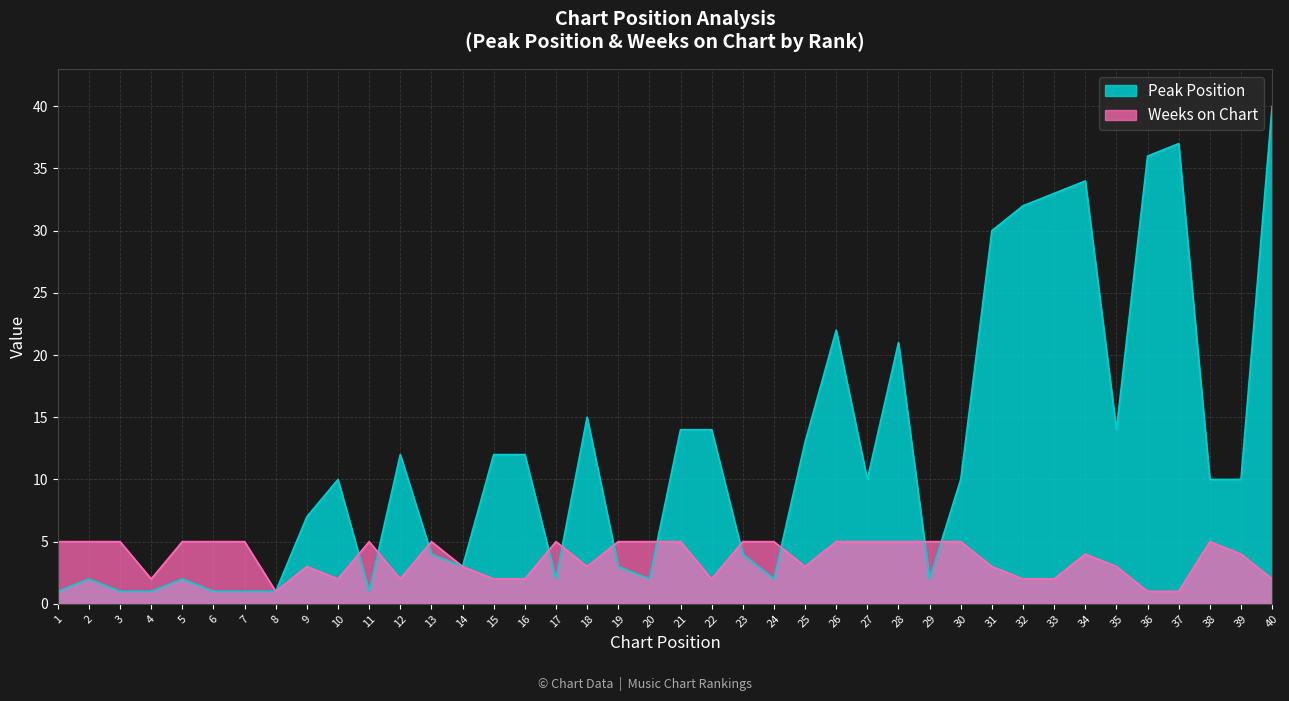

At which category does Peak Position reach its first local valley?

11